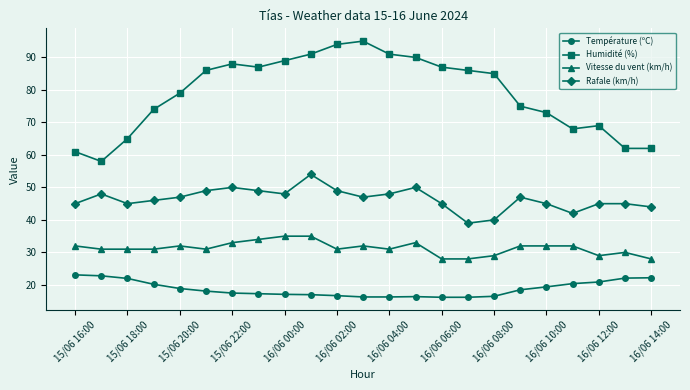

Which series has the widest spread of values?

Humidité (%)